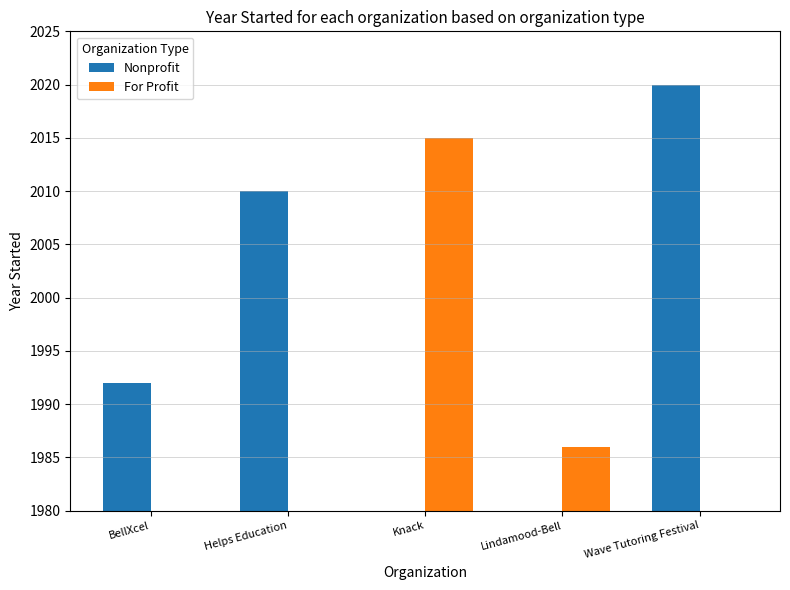

At which category is the sum across all series the highest?

Wave Tutoring Festival